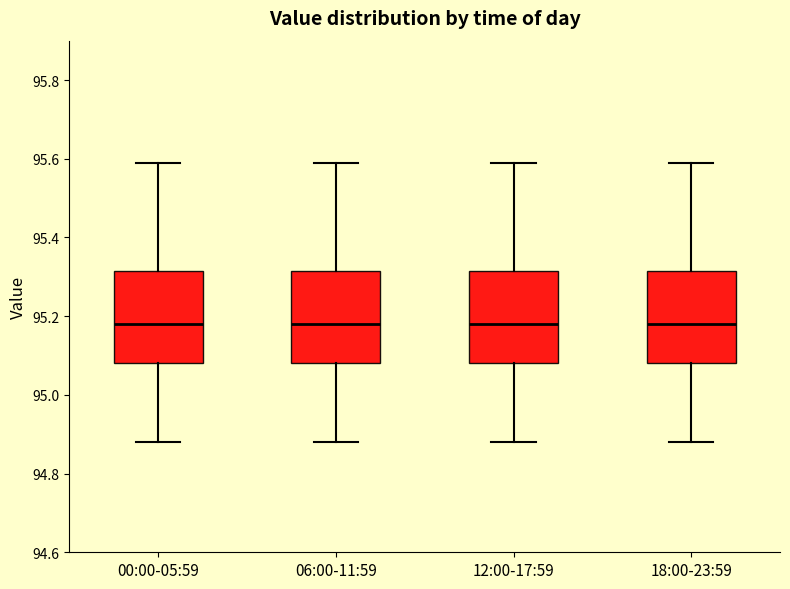

Reading left to right, transcribe this box plot: for each box, give where its median line is, the range the box spans, and where its two whiskers end, as read against the y-axis. The values are not printed on the chart, so give them approximately, as read against the axis.

00:00-05:59: median 95.18, box 95.08 to 95.32, whiskers 94.88 to 95.60
06:00-11:59: median 95.18, box 95.08 to 95.32, whiskers 94.88 to 95.60
12:00-17:59: median 95.18, box 95.08 to 95.32, whiskers 94.88 to 95.60
18:00-23:59: median 95.18, box 95.08 to 95.32, whiskers 94.88 to 95.60